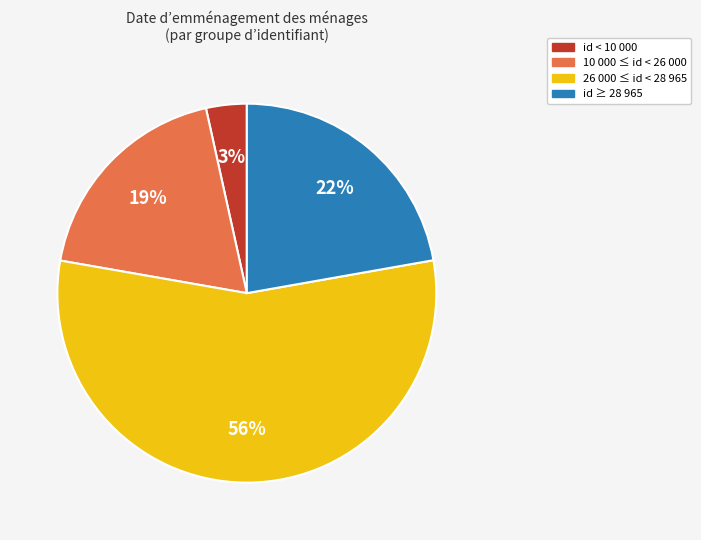

To the nearest percent, what is the average slice percentage?

25%